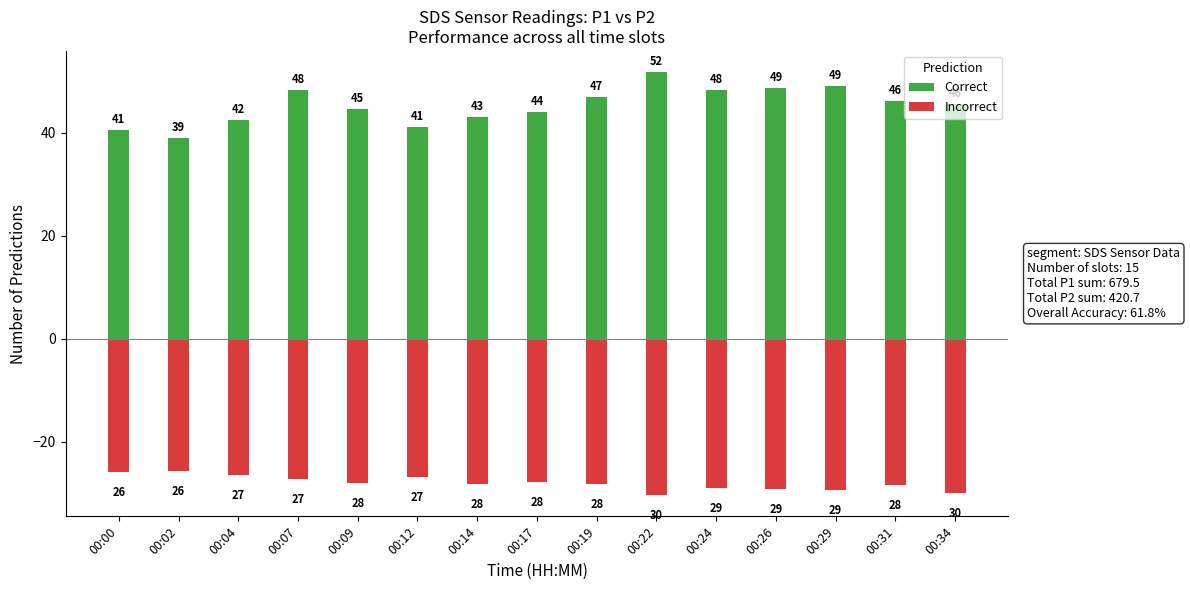

Where does the Incorrect series first go above -28?

00:00